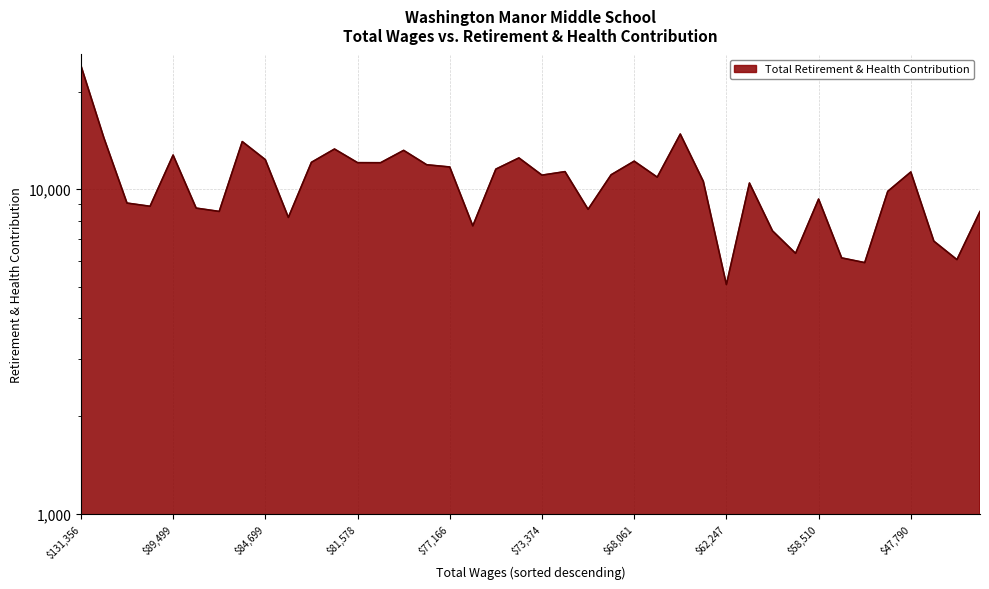

True or false: the data shows 12745 at 89499.

True